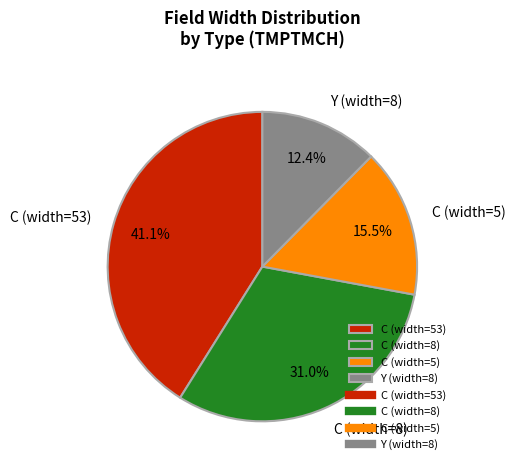

Which category has the smallest portion of the pie?

Y (width=8)